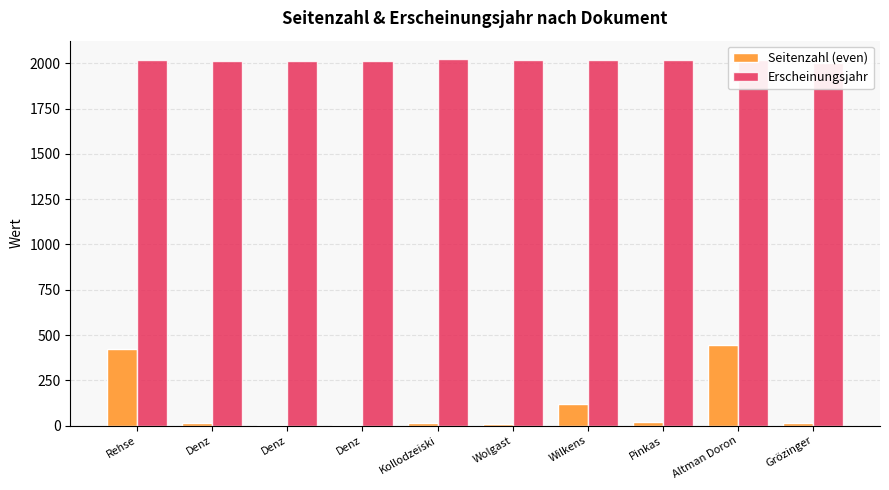

What is the spread (max minus min) of values at Denz?

1998